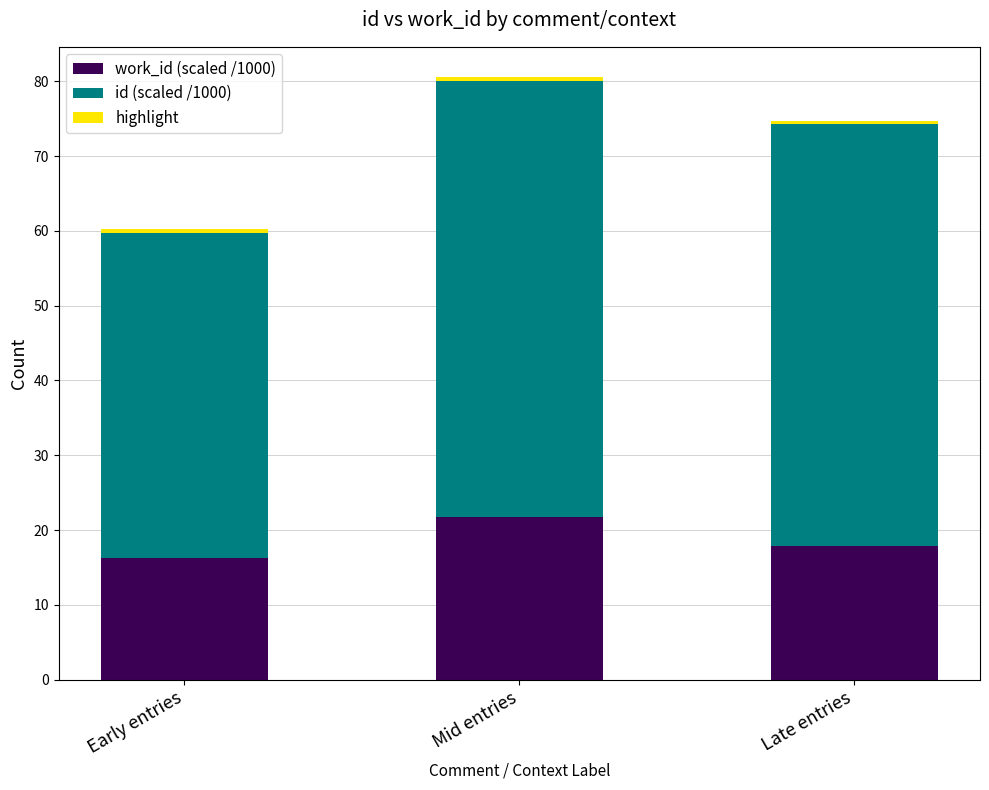

At which category is the sum across all series the highest?

Mid entries